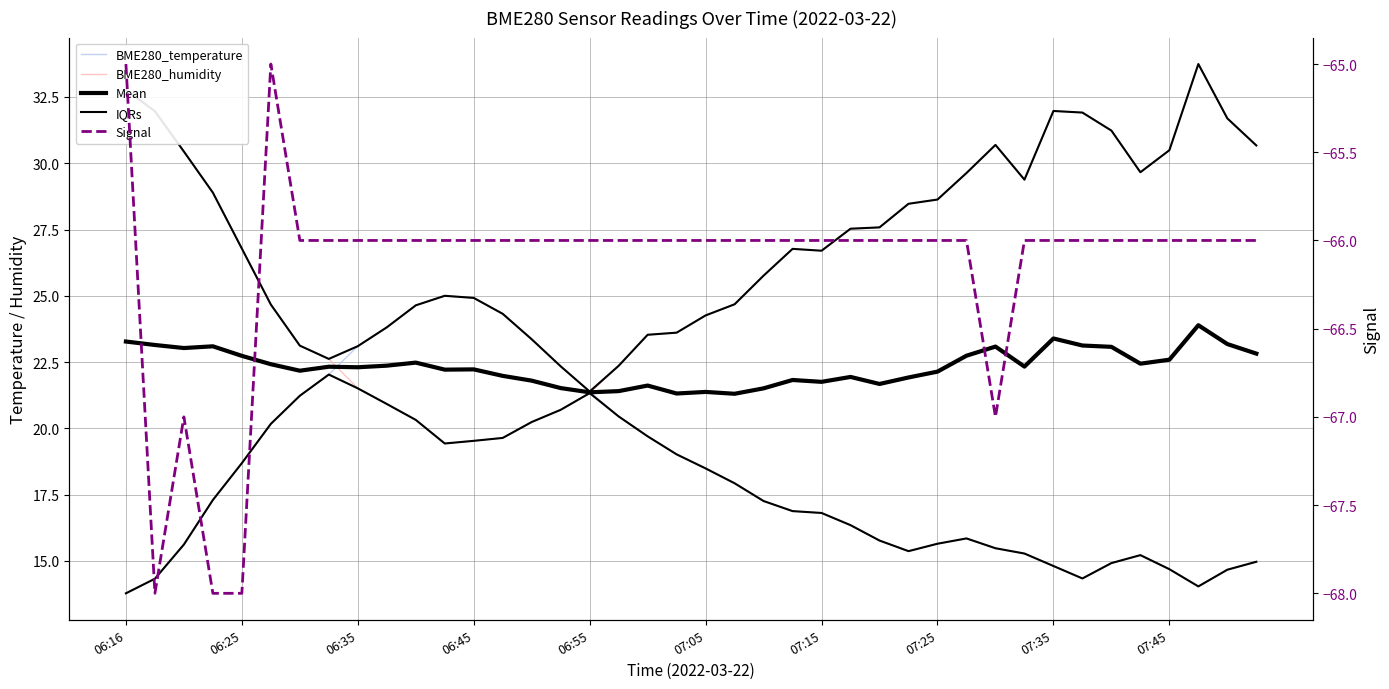

Is it true that IQRs equals 32.7 at 06:45?

False